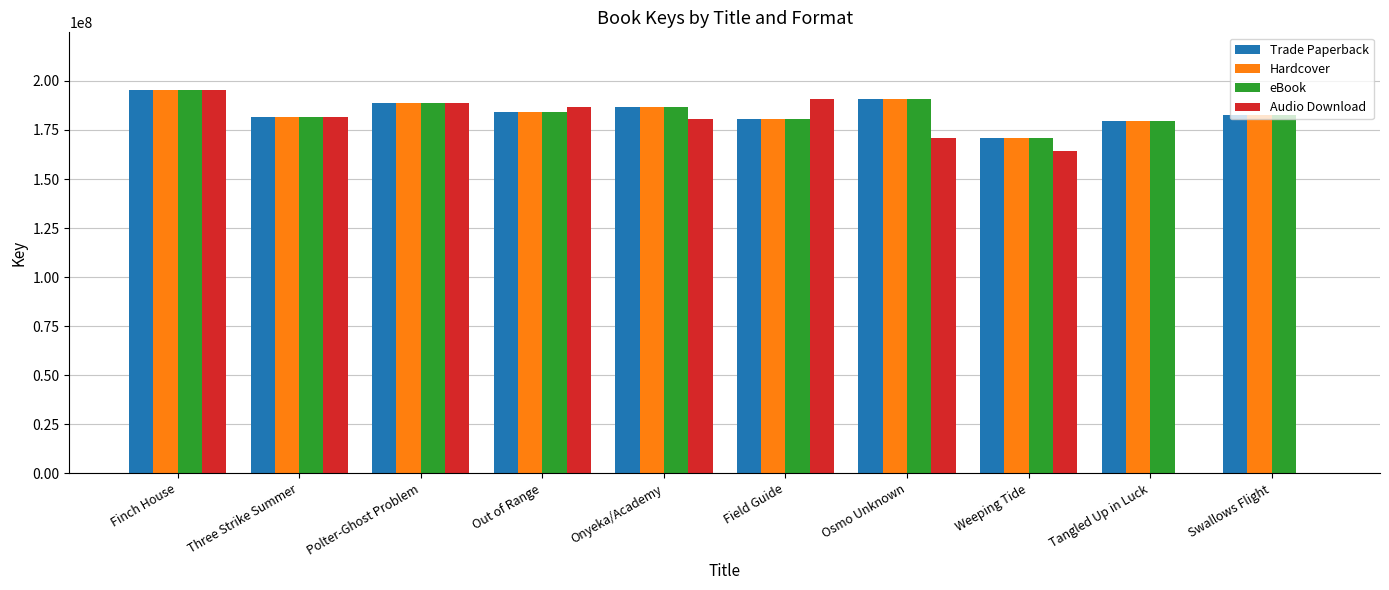

Does the chart contain stacked bars?

No